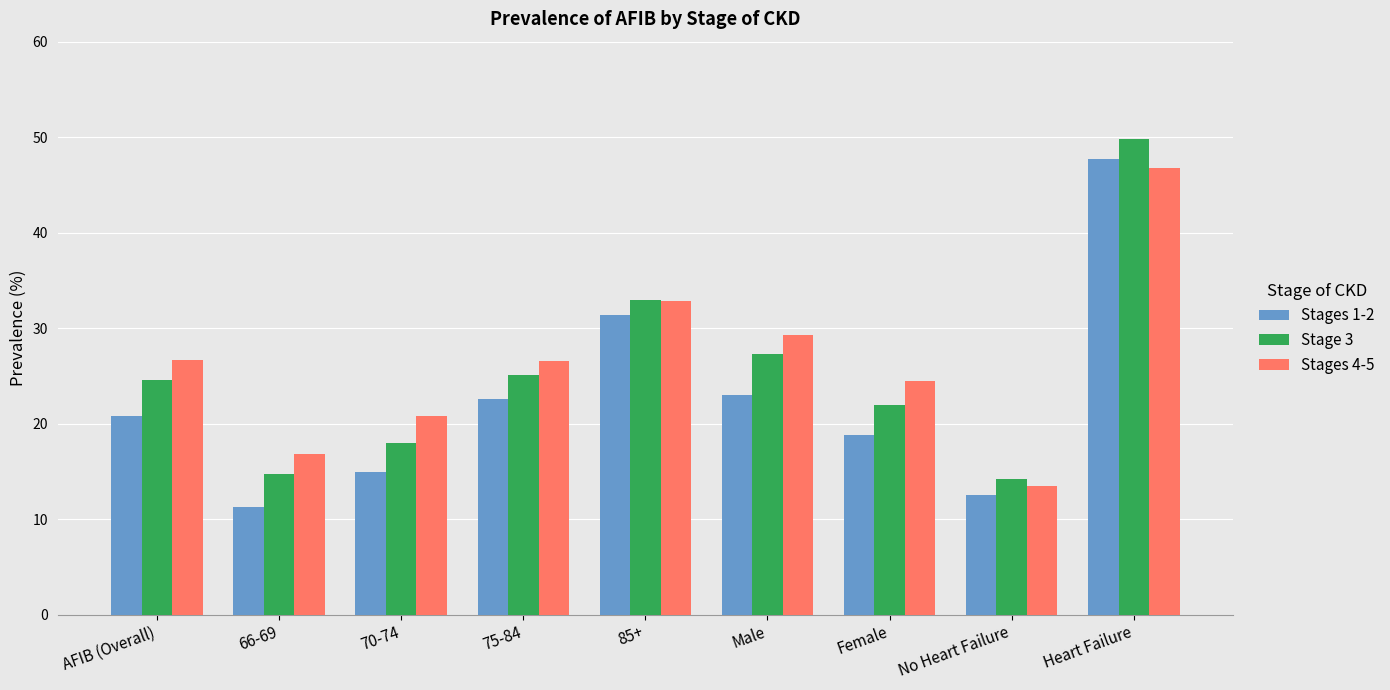

How many data points does each series have?

9